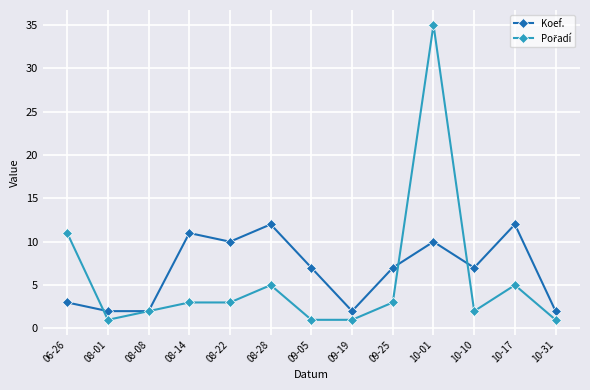

How many distinct data groups are displayed?

2